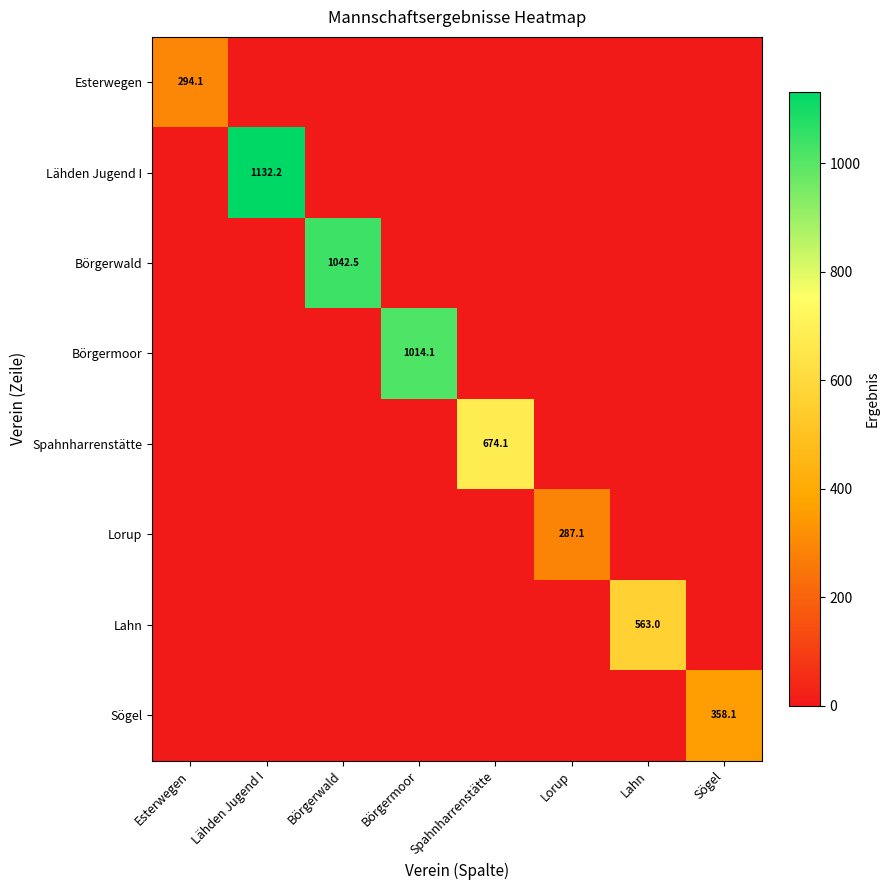

At which category is the sum across all series the highest?

Lähden Jugend I